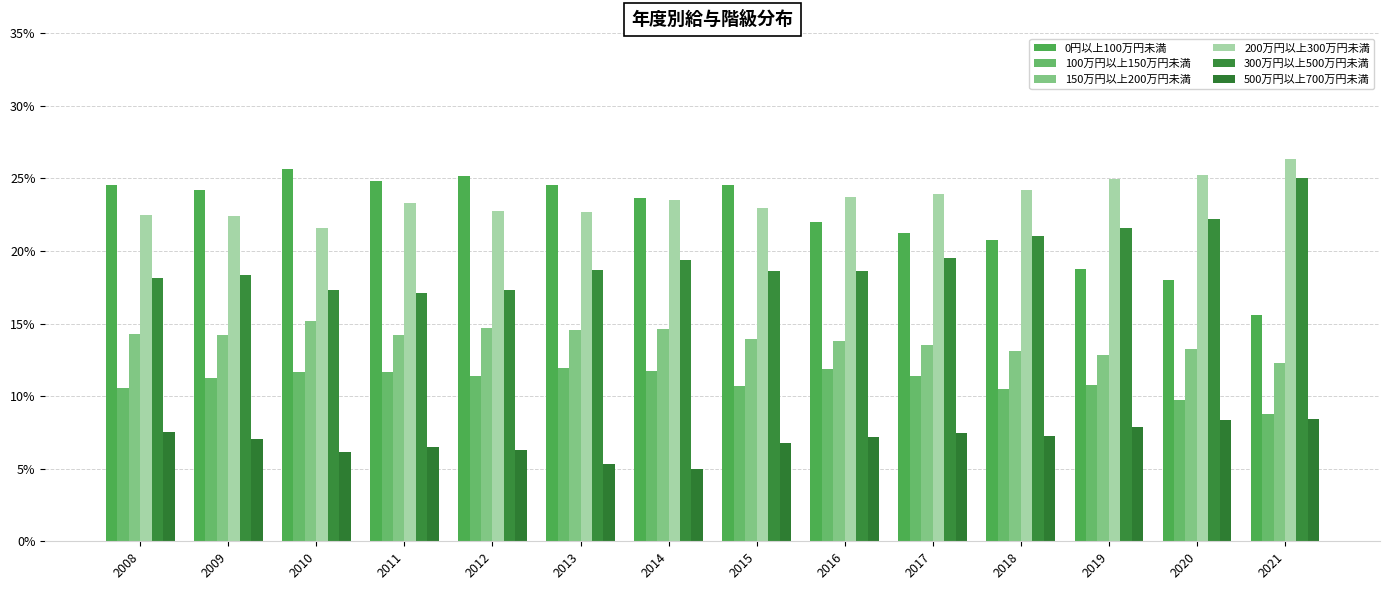

What is the approximate value of 0円以上100万円未満 at 2009?

0.2